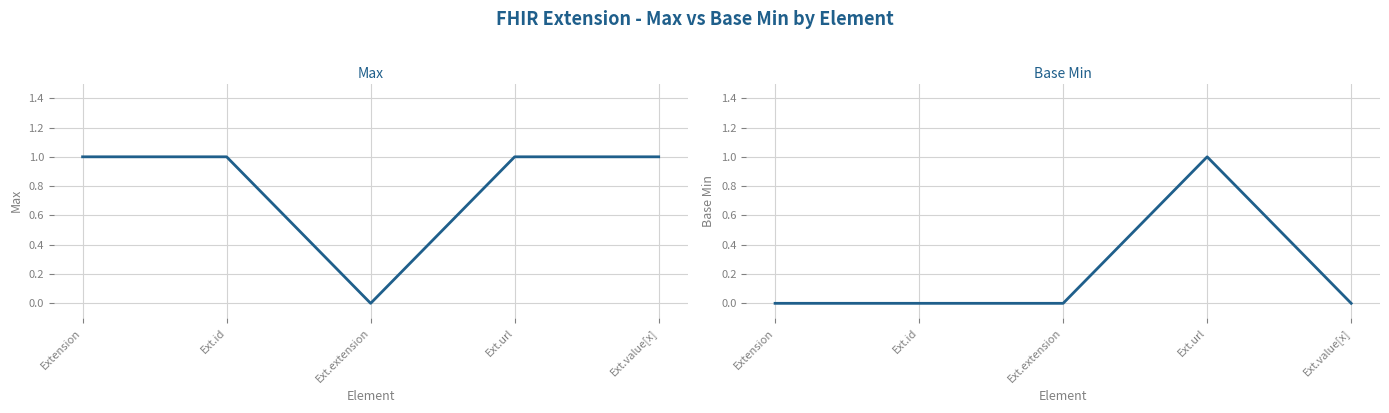

True or false: Max and Base Min cross at least once.

False